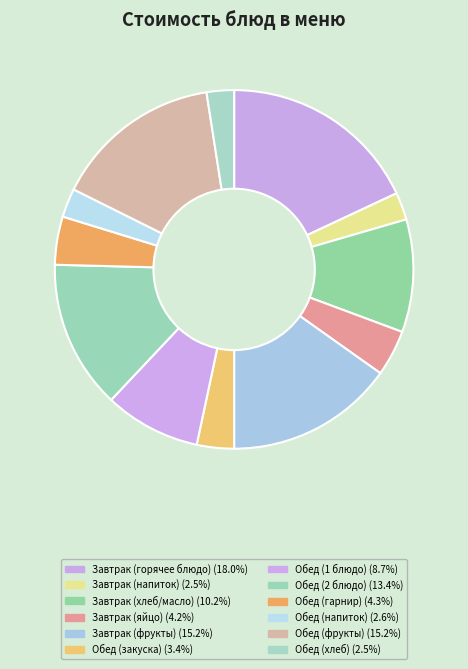

How many segments does this pie chart have?

12